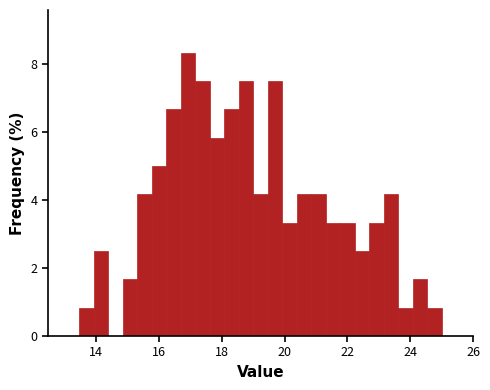

Read against the x-axis, roughly where is the centre of the tallest bar?

17.0